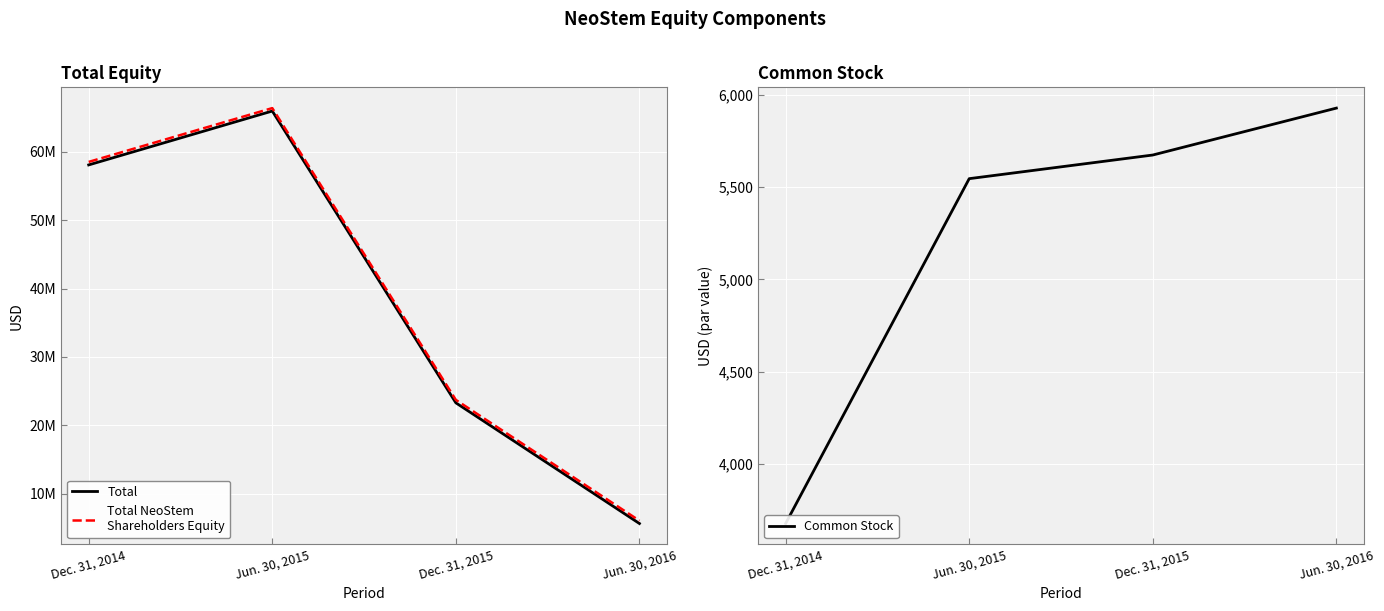

True or false: Total NeoStem
Shareholders Equity has a value of 66381809 at Jun. 30, 2015.

True